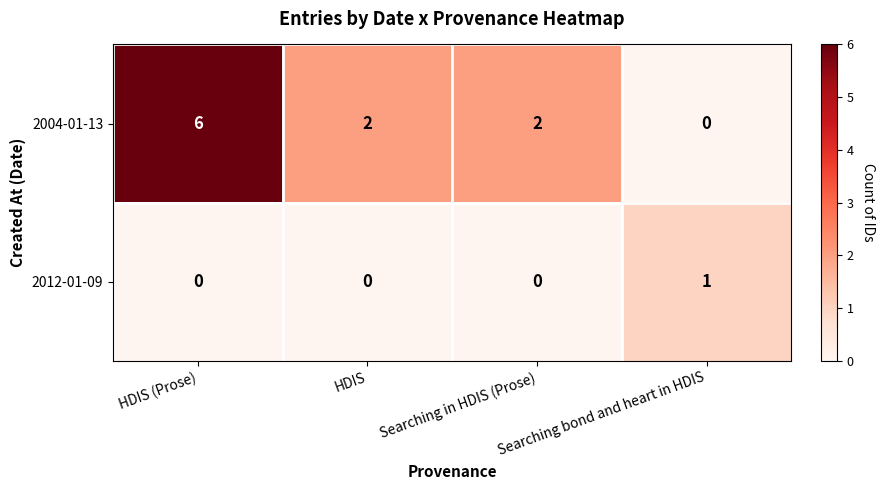

Is it true that 2004-01-13 equals 2 at HDIS (Prose)?

False